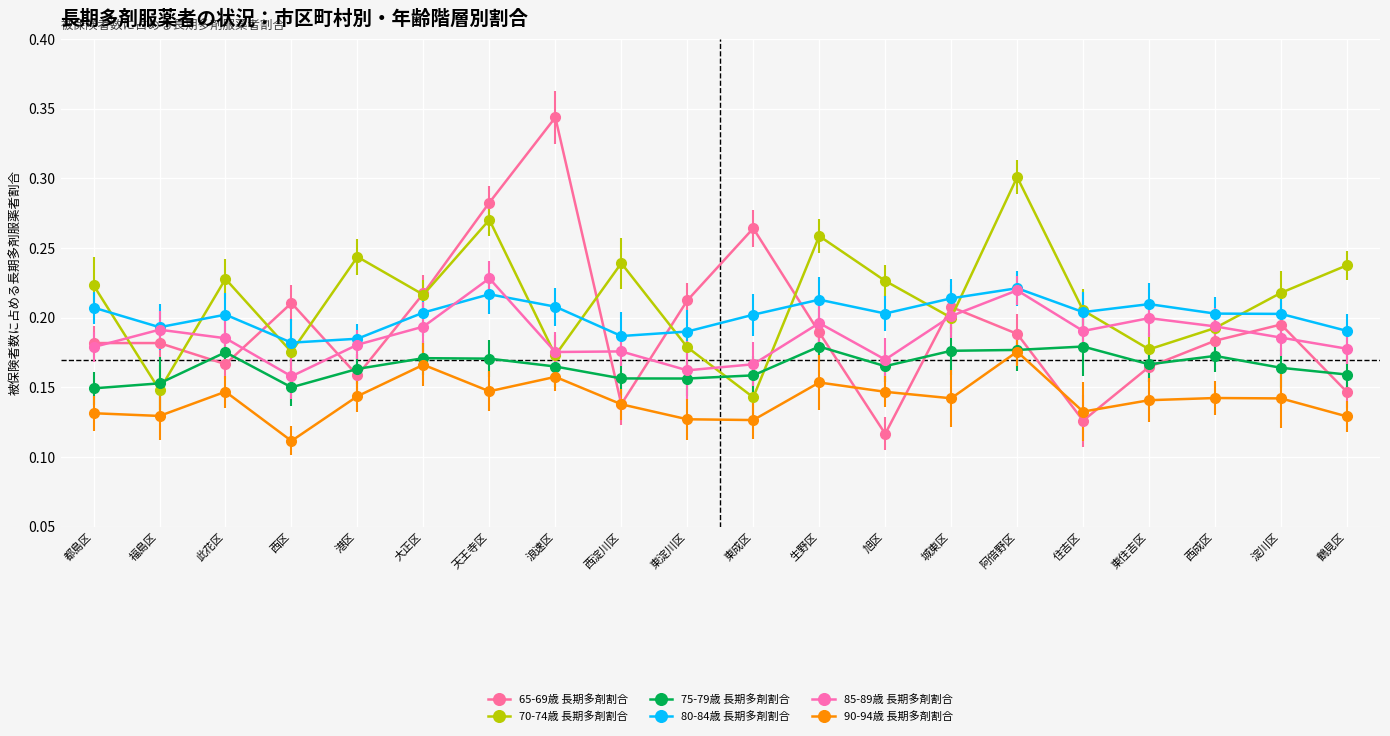

Where is the first local minimum for 80-84歳 長期多剤割合?

福島区